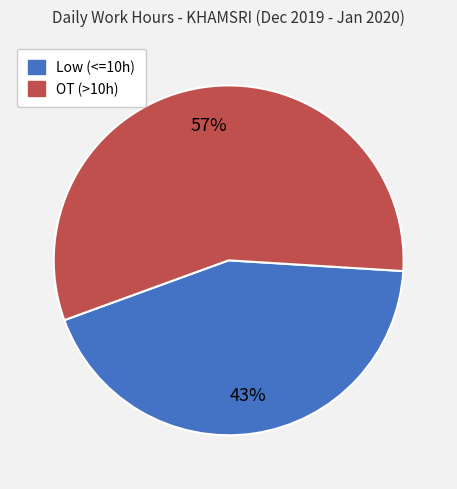

What percentage is the Low (<=10h) slice, to the nearest percent?

43%